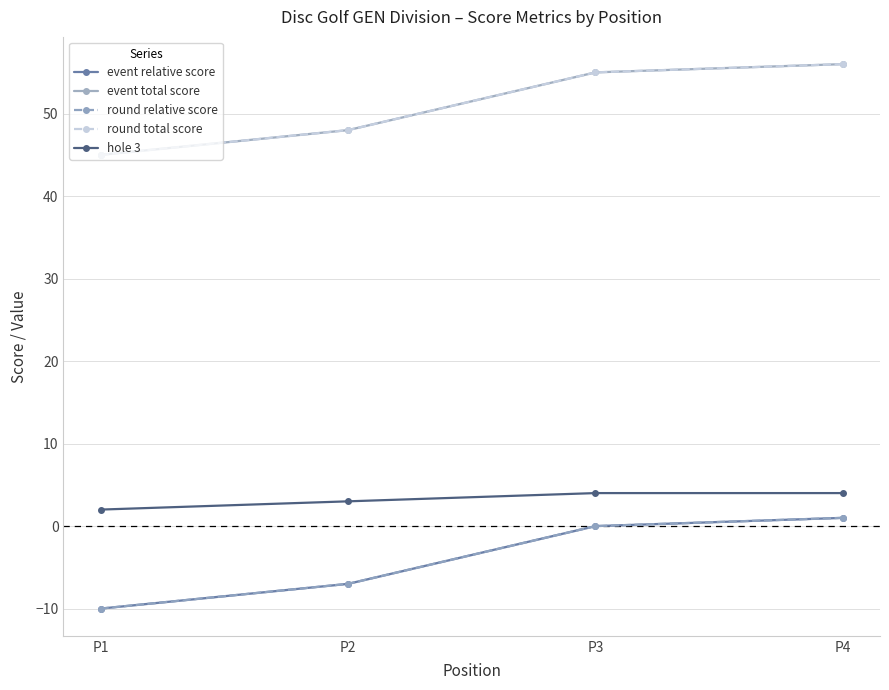

Count the number of data series in this chart.

5